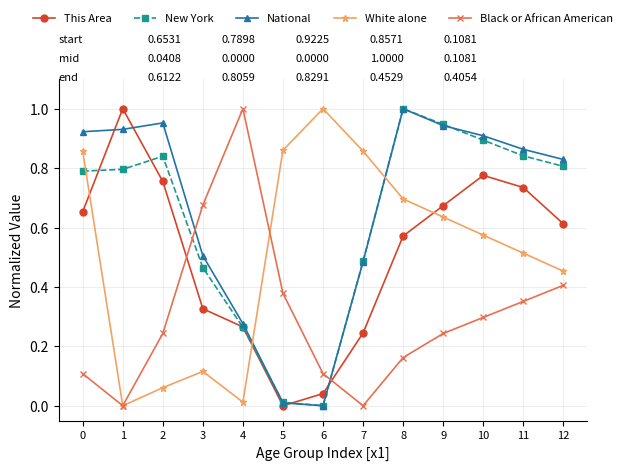

How many intersections are there between Black or African American and New York?

2